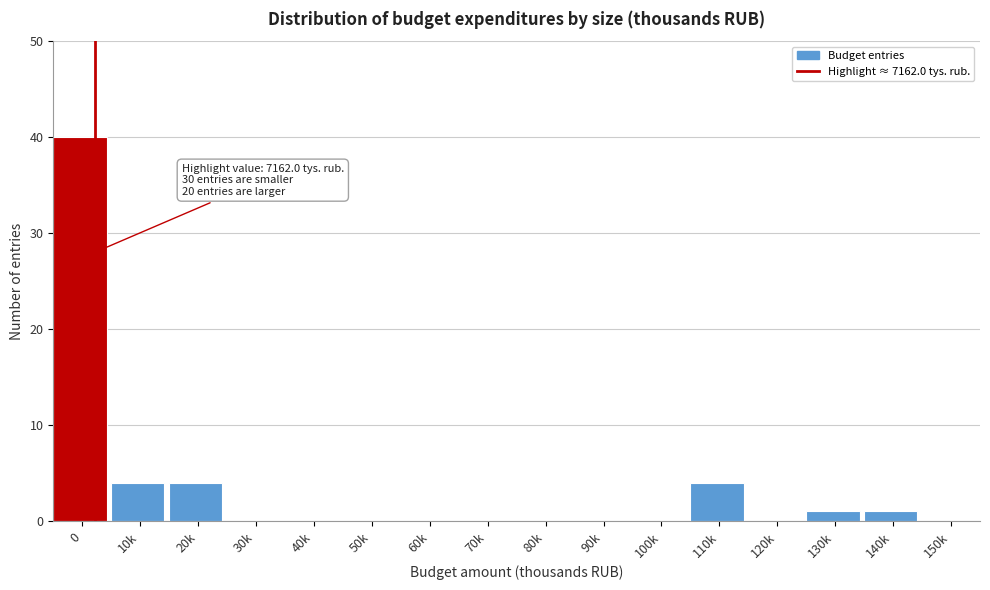

Reading left to right, list all the values displayed in this chart.

0=40	10k=4	20k=4	30k=0	40k=0	50k=0	60k=0	70k=0	80k=0	90k=0	100k=0	110k=4	120k=0	130k=1	140k=1	150k=0